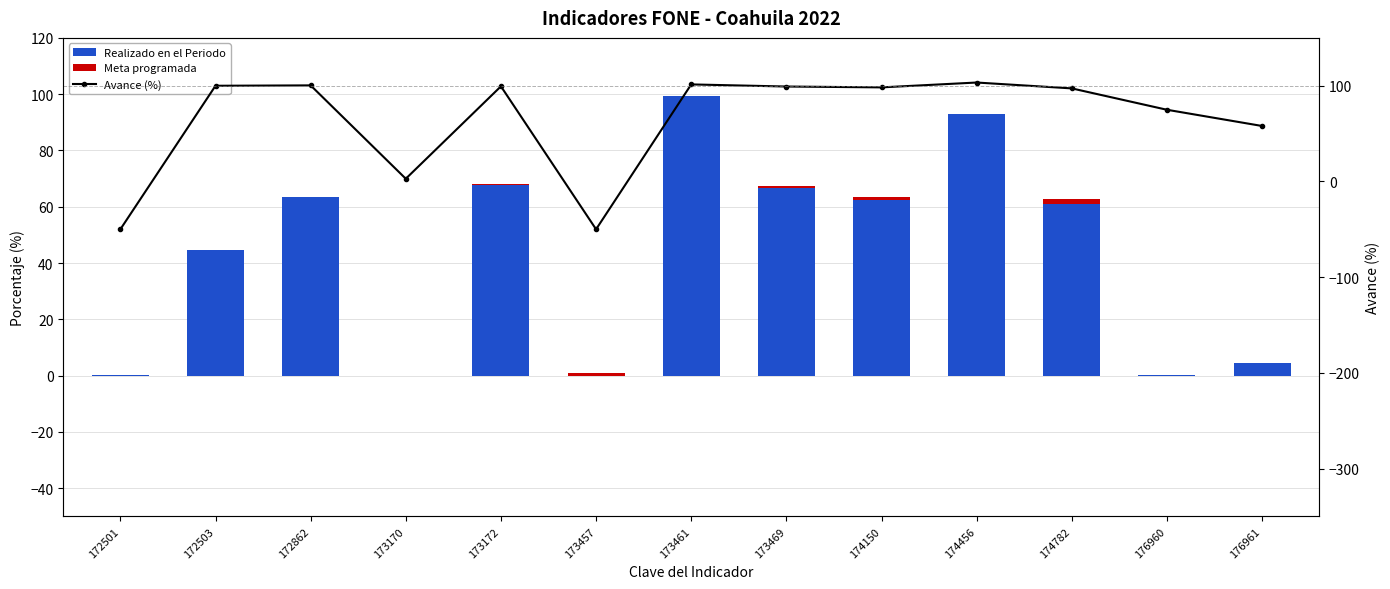

What is the total value across all series at 174782?

159.9